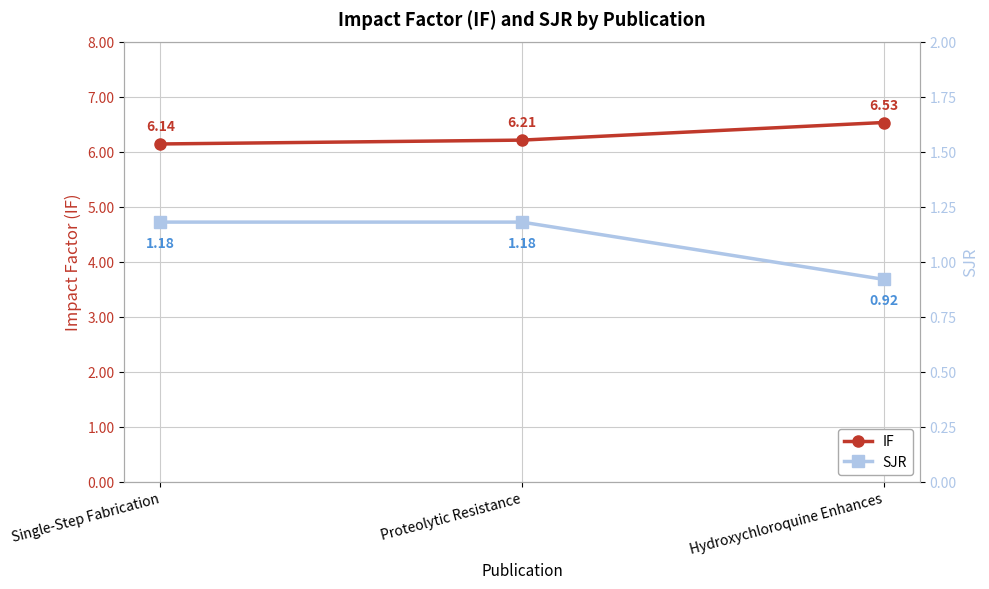

How many SJR values are between 0 and 1?

1